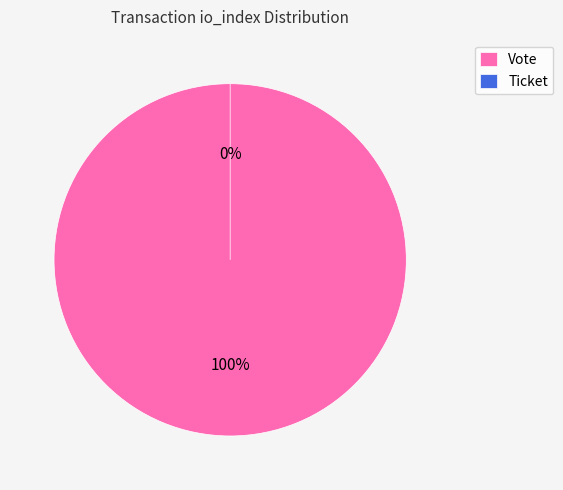

To the nearest percent, what is the average slice percentage?

50%